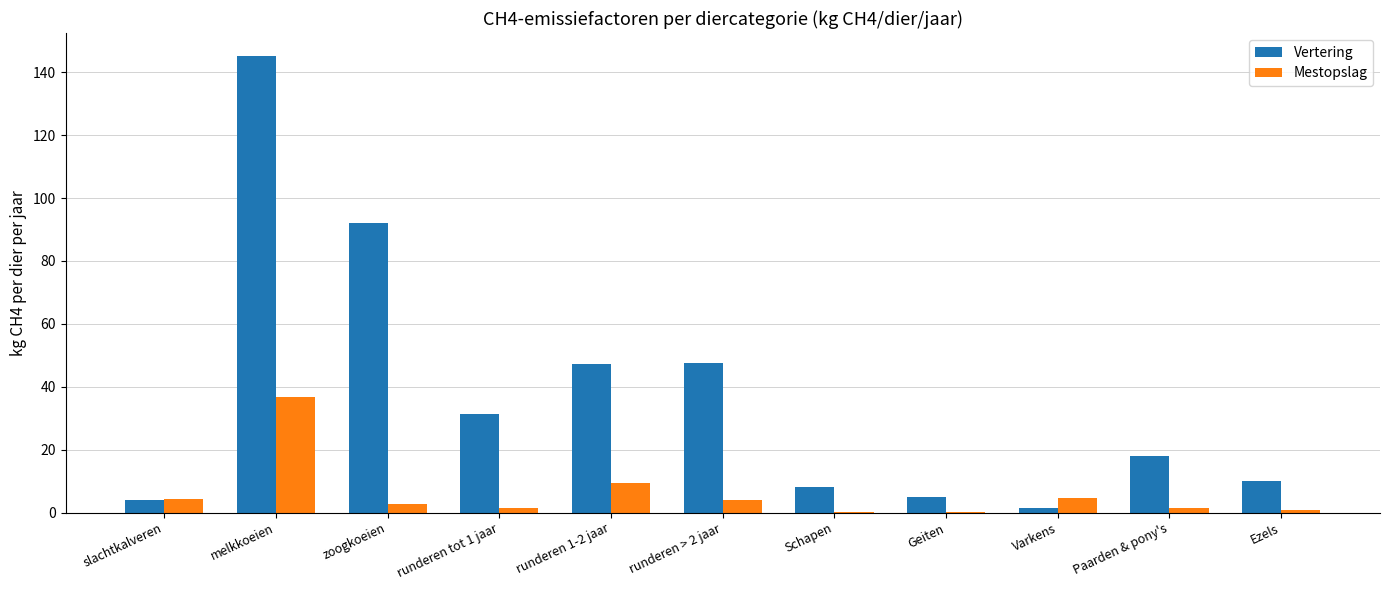

What is the highest value of the Vertering series?

145.2